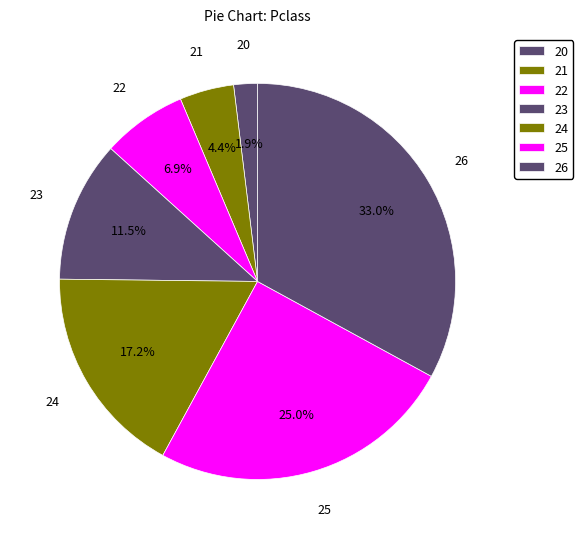

The 22 slice represents 9% of the pie. True or false?

False